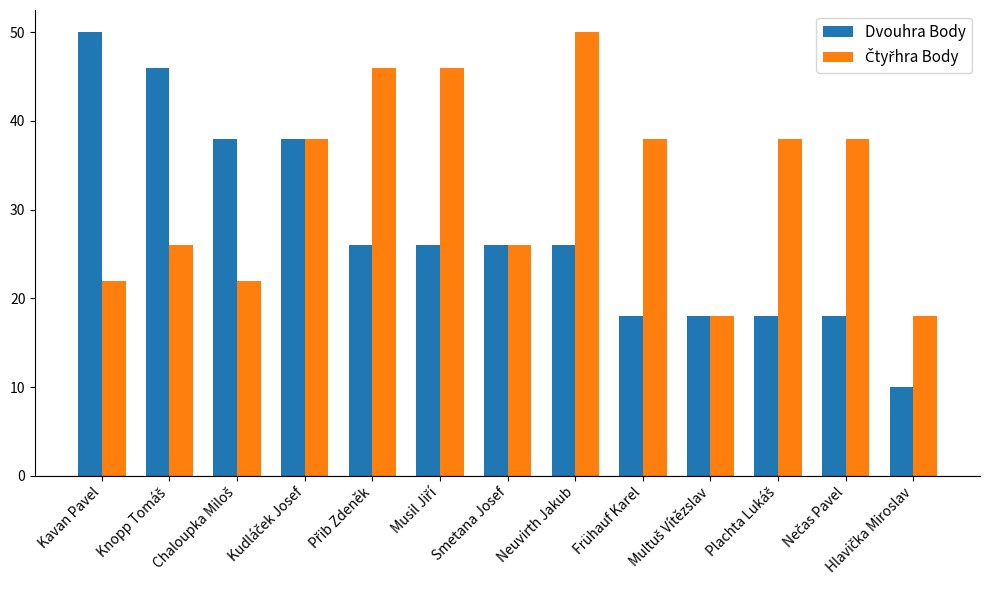

Count the Dvouhra Body values in the range 18 to 38.

10